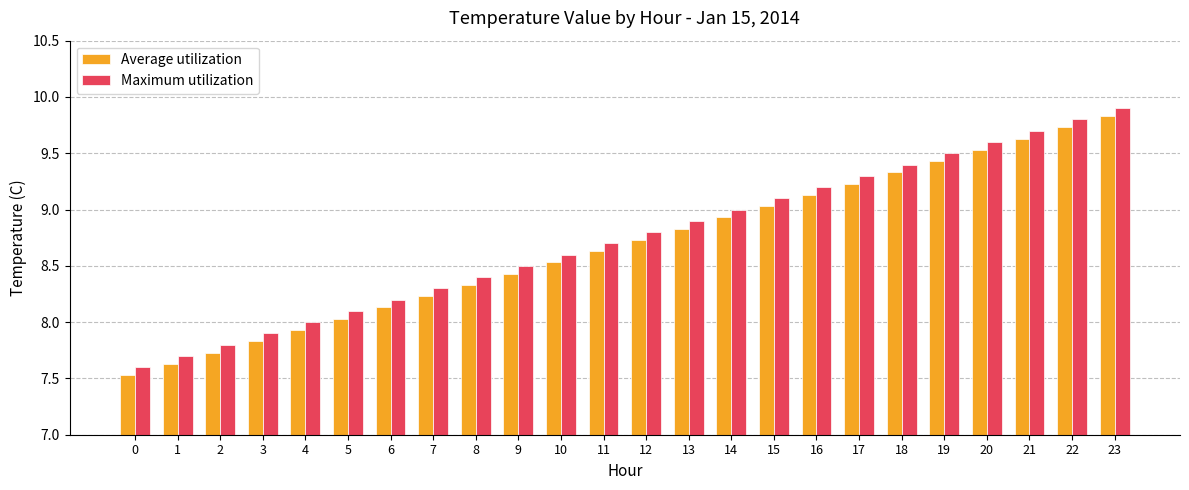

Reading left to right, extract all data points from this chart.

Average utilization: 0=7.5	1=7.6	2=7.7	3=7.8	4=7.9	5=8.0	6=8.1	7=8.2	8=8.3	9=8.4	10=8.5	11=8.6	12=8.7	13=8.8	14=8.9	15=9.0	16=9.1	17=9.2	18=9.3	19=9.4	20=9.5	21=9.6	22=9.7	23=9.8
Maximum utilization: 0=7.6	1=7.7	2=7.8	3=7.9	4=8.0	5=8.1	6=8.2	7=8.3	8=8.4	9=8.5	10=8.6	11=8.7	12=8.8	13=8.9	14=9.0	15=9.1	16=9.2	17=9.3	18=9.4	19=9.5	20=9.6	21=9.7	22=9.8	23=9.9